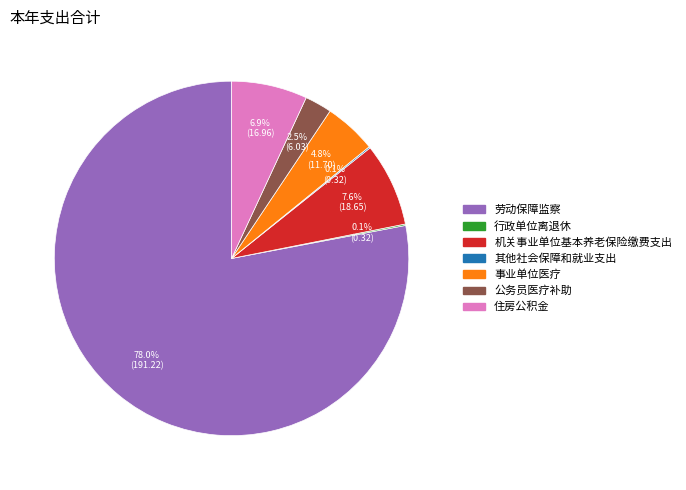

What percentage is the 住房公积金 slice, to the nearest percent?

7%